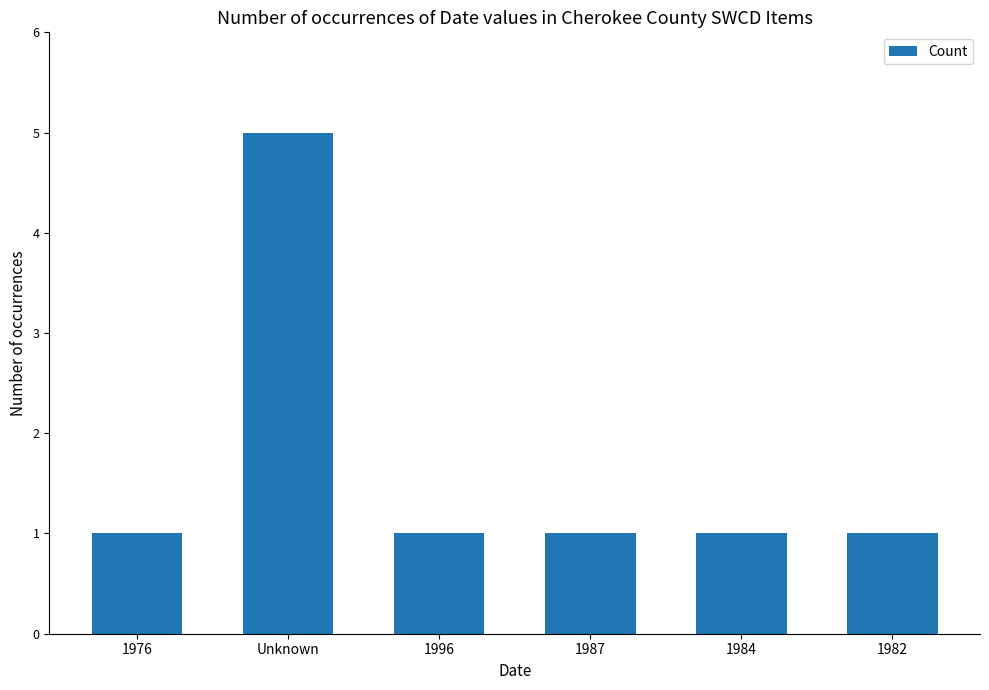

Between 1976 and Unknown, which is larger?

Unknown